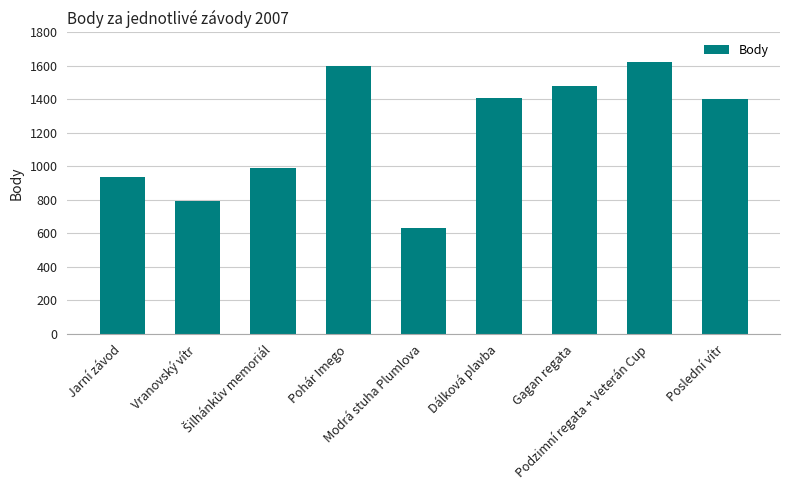

How many categories are shown in the chart?

9